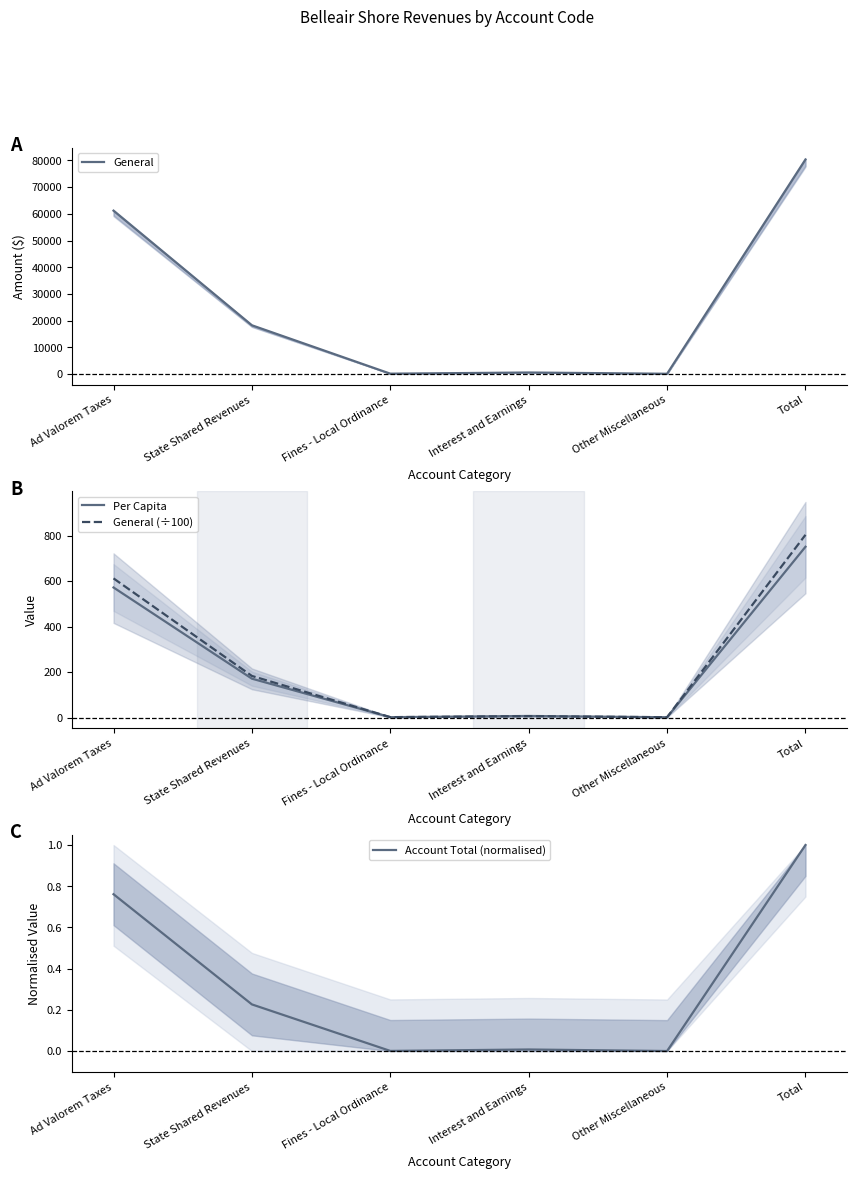

Rank the series at State Shared Revenues from lowest to highest value.

Account Total (normalised), Per Capita, General (÷100), General